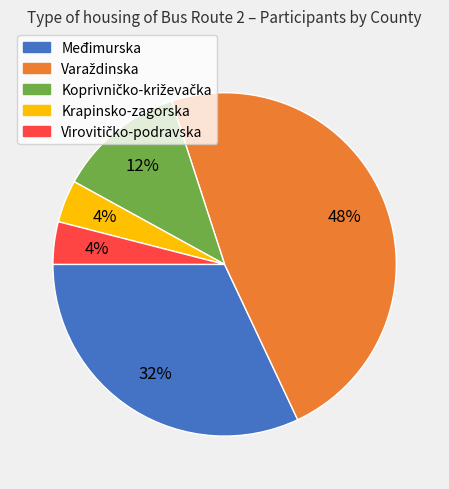

To the nearest percent, what is the difference between the largest and smallest slice percentages?

44%